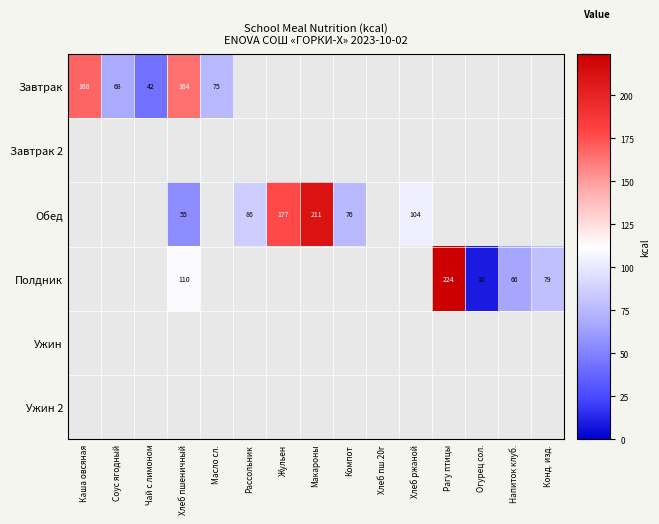

The Завтрак series shows 164 at Хлеб пшеничный. True or false?

True